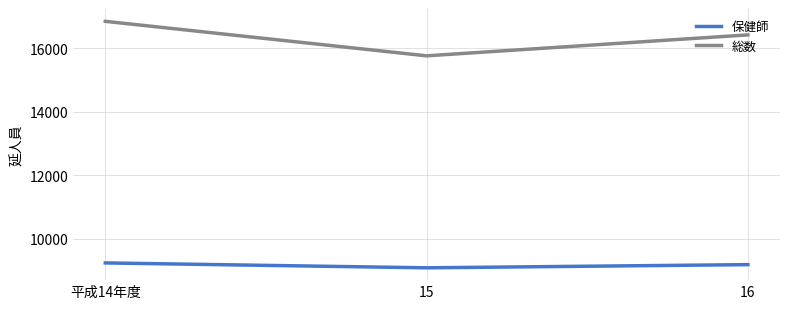

What is the difference between the highest and lowest values at 平成14年度?

7603